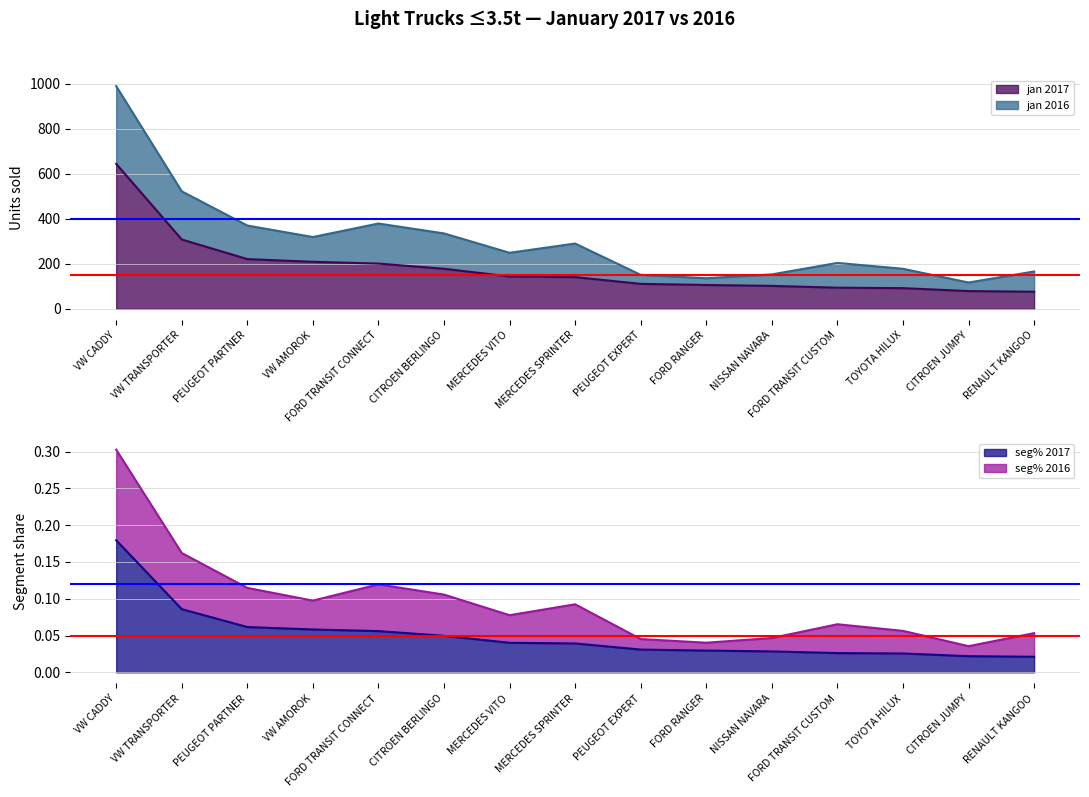

What is the sum of all seg% 2017 values?

0.8